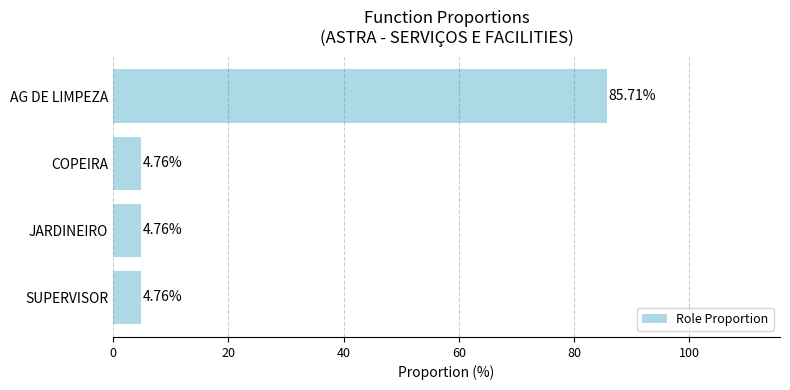

How many data points does each series have?

4